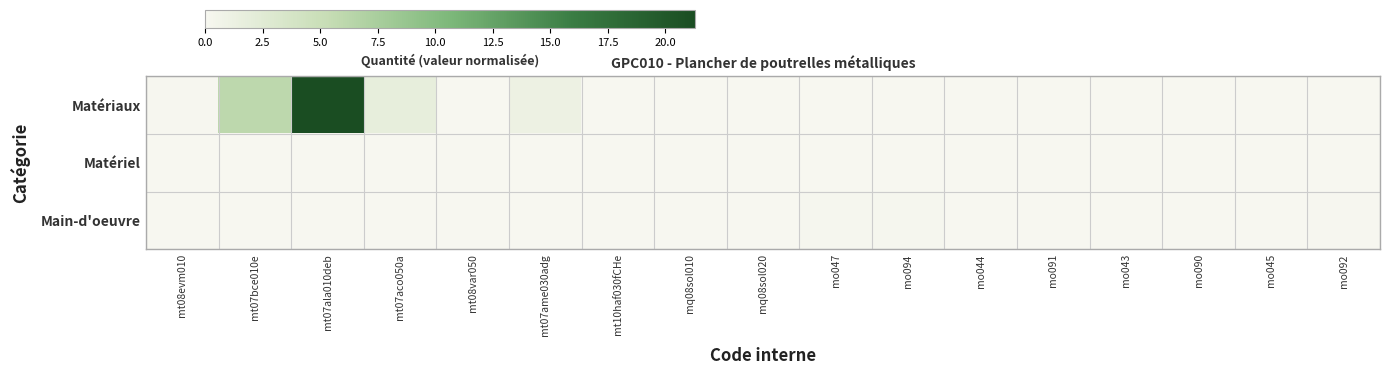

Rank the series by their maximum value, from lowest to highest.

Matériel, Main-d'oeuvre, Matériaux